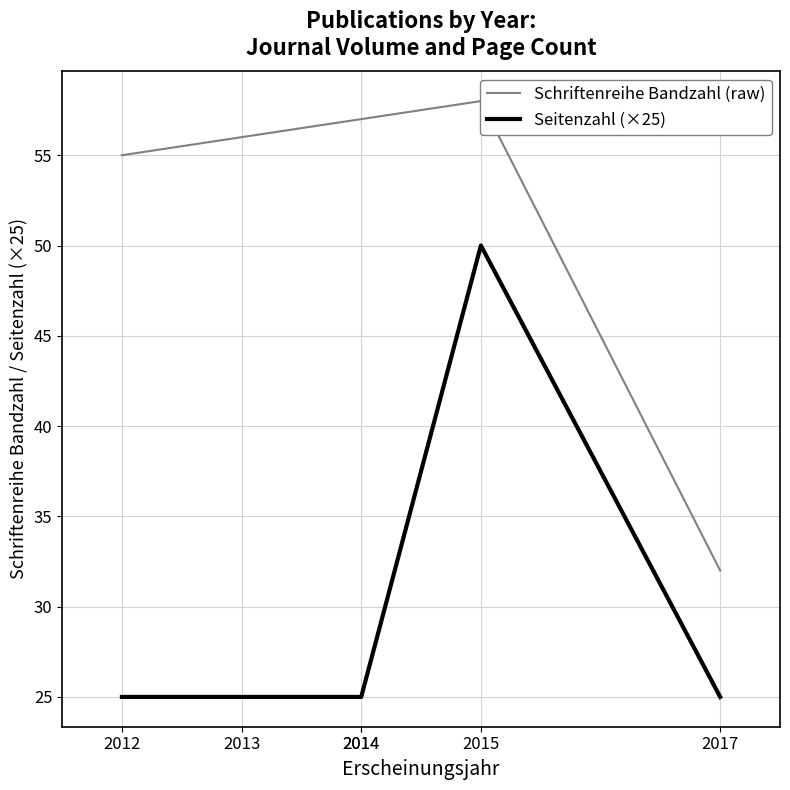

What is the average value of the Schriftenreihe Bandzahl (raw) series?

52